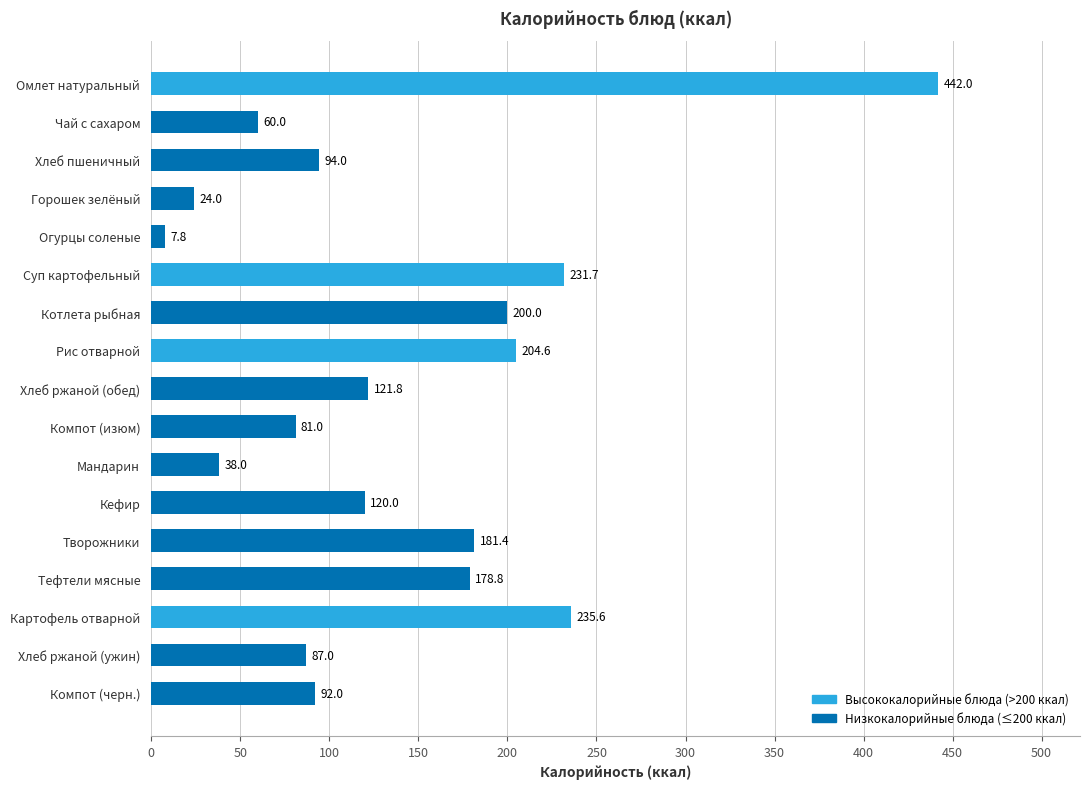

What is the average value?

141.2